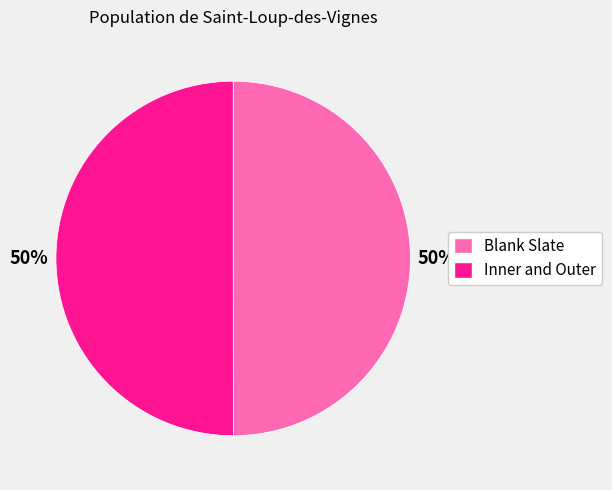

To the nearest percent, what percentage of the pie is Inner and Outer?

50%